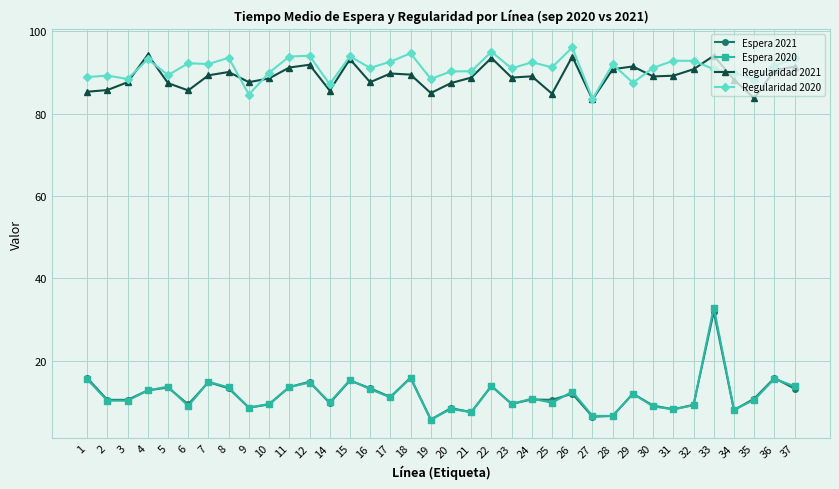

True or false: Espera 2020 and Regularidad 2020 cross at least once.

False